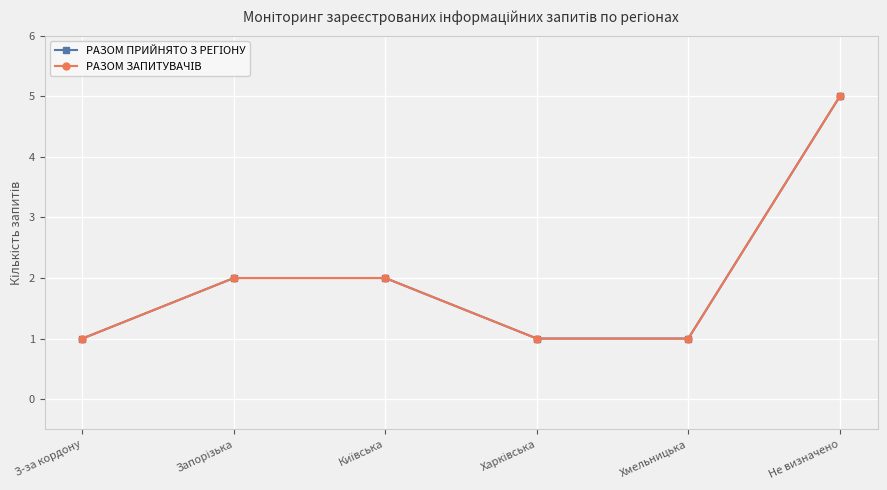

Is it true that РАЗОМ ЗАПИТУВАЧІВ equals 2 at Київська?

True